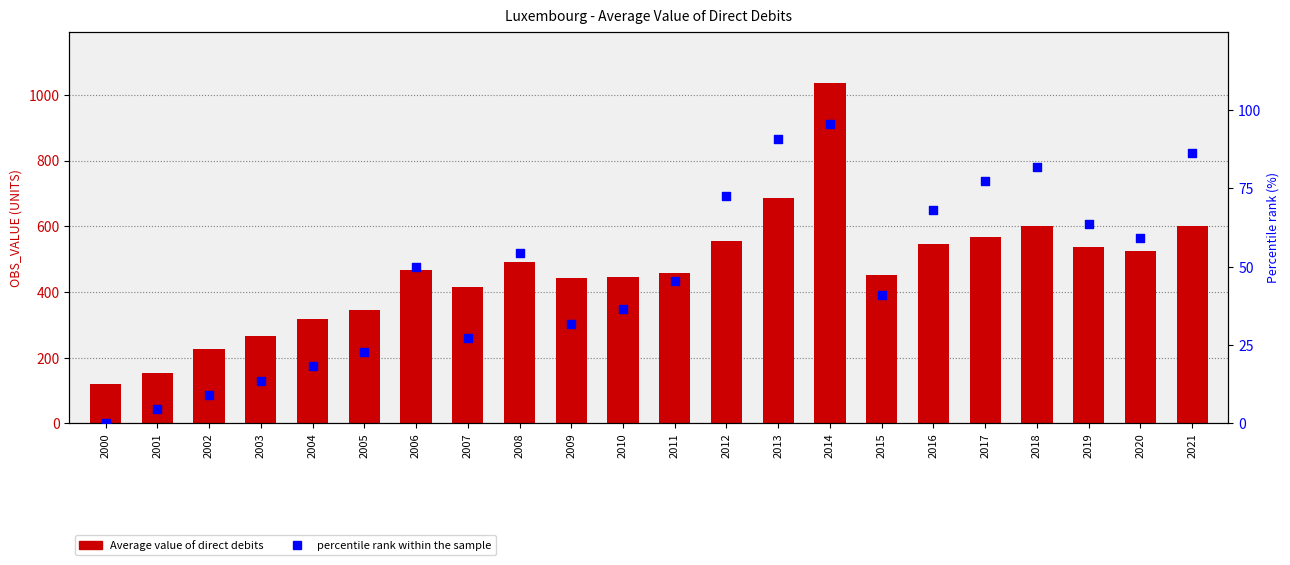

Is the value of Average value of direct debits at 2021 greater than the value of percentile rank within the sample at 2007?

Yes